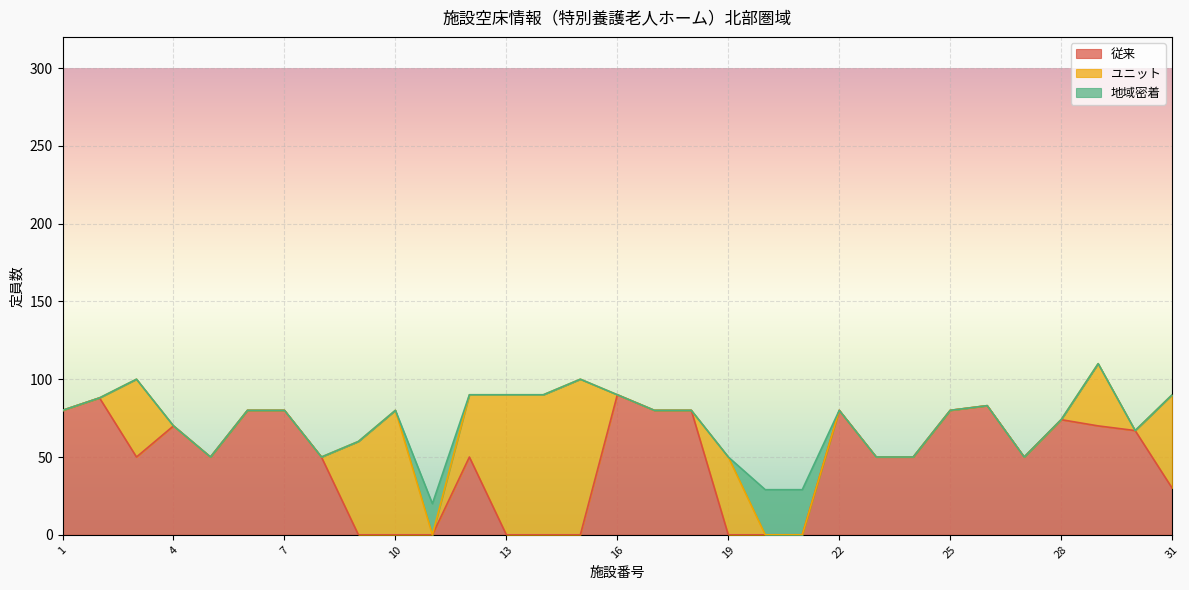

How many categories are shown in the chart?

31